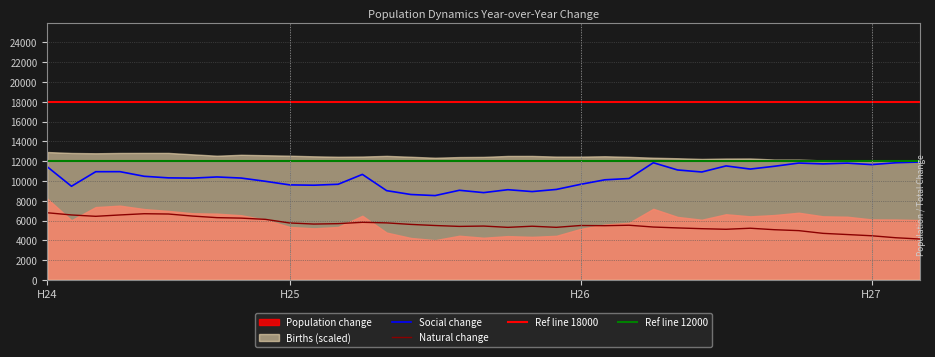

What is the sum of the natural_change values at H24-7 and H26-10?

11664